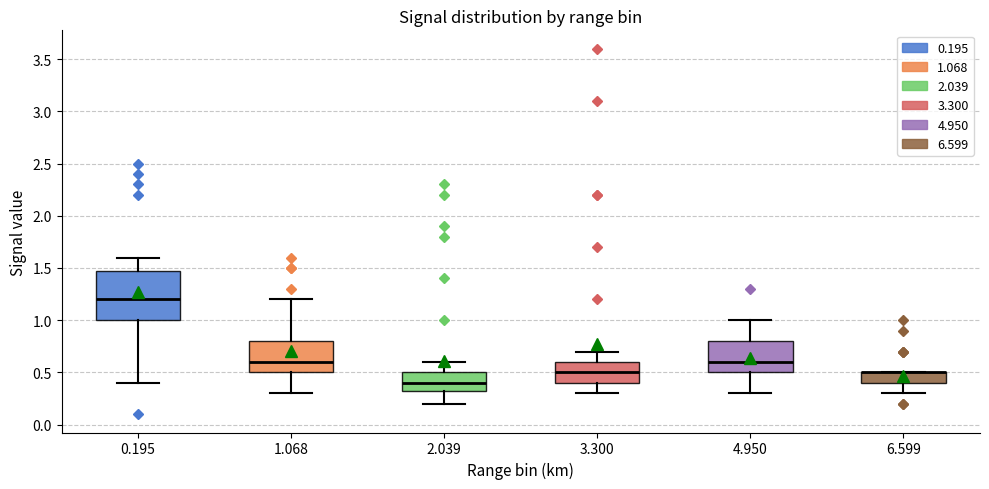

Reading left to right, transcribe this box plot: for each box, give where its median line is, the range the box spans, and where its two whiskers end, as read against the y-axis. The values are not printed on the chart, so give them approximately, as read against the axis.

0.195: median 1.20, box 1.00 to 1.50, whiskers 0.40 to 1.60
1.068: median 0.60, box 0.50 to 0.80, whiskers 0.30 to 1.20
2.039: median 0.40, box 0.35 to 0.50, whiskers 0.20 to 0.60
3.300: median 0.50, box 0.40 to 0.60, whiskers 0.30 to 0.70
4.950: median 0.60, box 0.50 to 0.80, whiskers 0.30 to 1.00
6.599: median 0.50 (drawn on the box's upper edge), box 0.40 to 0.50, whiskers 0.30 to 0.50